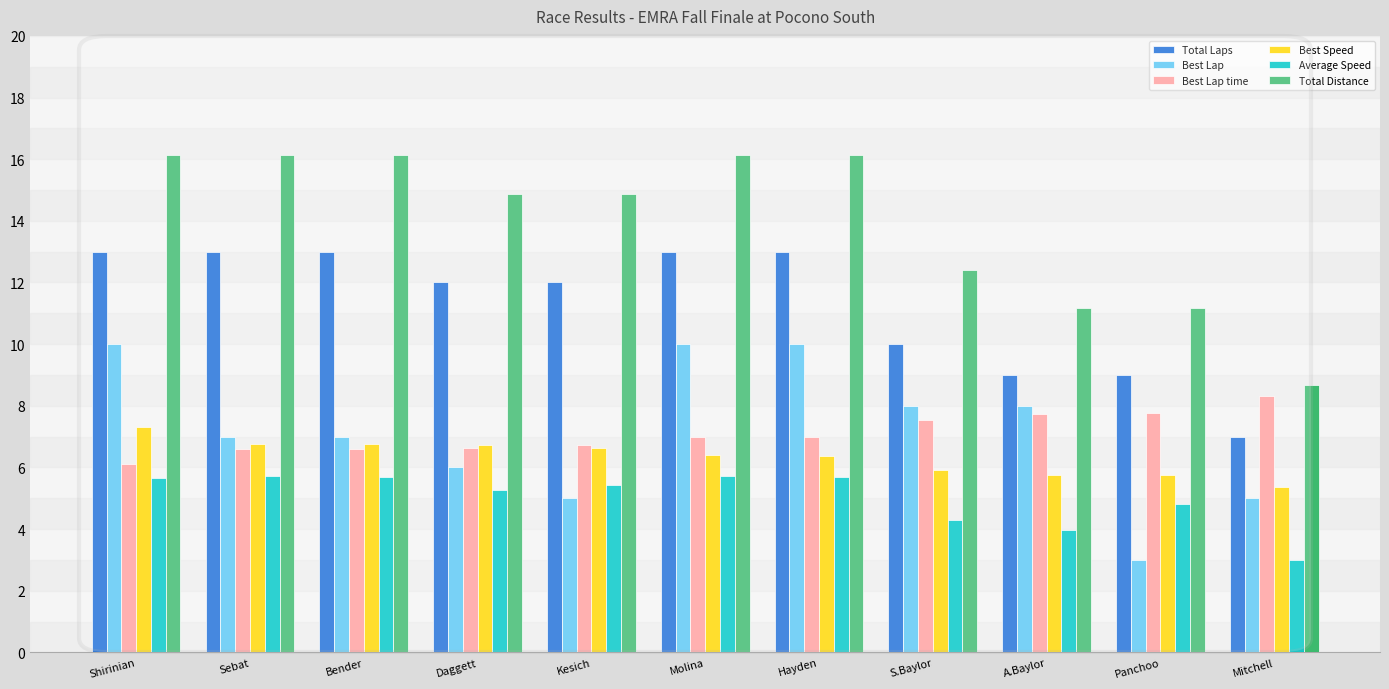

At A.Baylor, list the series in order from smallest to largest.

Average Speed, Best Speed, Best Lap time, Best Lap, Total Laps, Total Distance